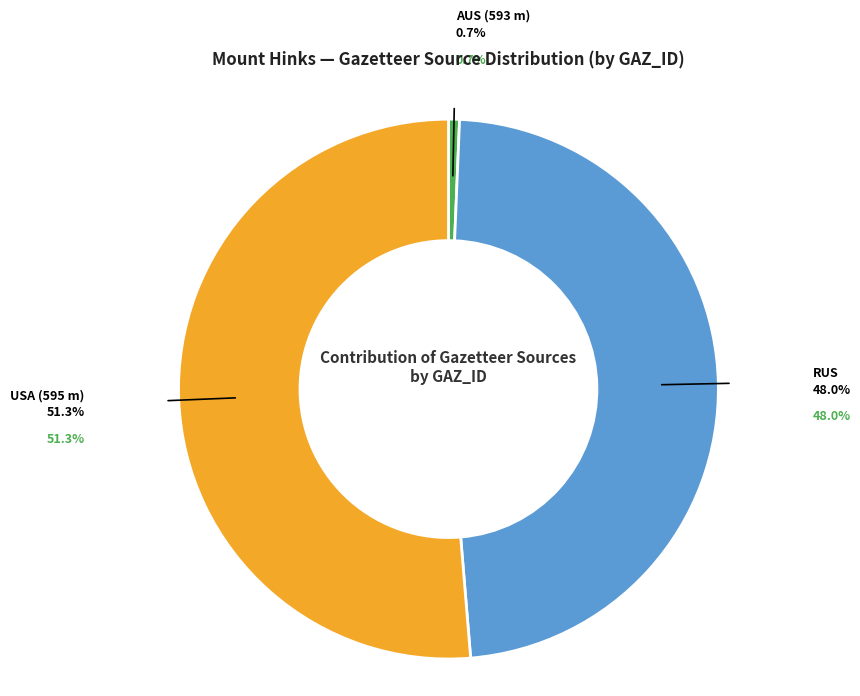

Is it true that AUS (593 m) is 13% of the pie?

False